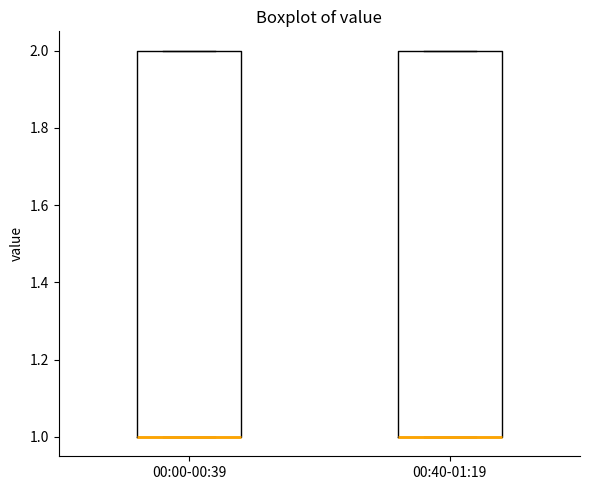

Reading left to right, transcribe this box plot: for each box, give where its median line is, the range the box spans, and where its two whiskers end, as read against the y-axis. The values are not printed on the chart, so give them approximately, as read against the axis.

00:00-00:39: median 1 (drawn on the box's lower edge), box 1 to 2, whiskers 1 to 2
00:40-01:19: median 1 (drawn on the box's lower edge), box 1 to 2, whiskers 1 to 2